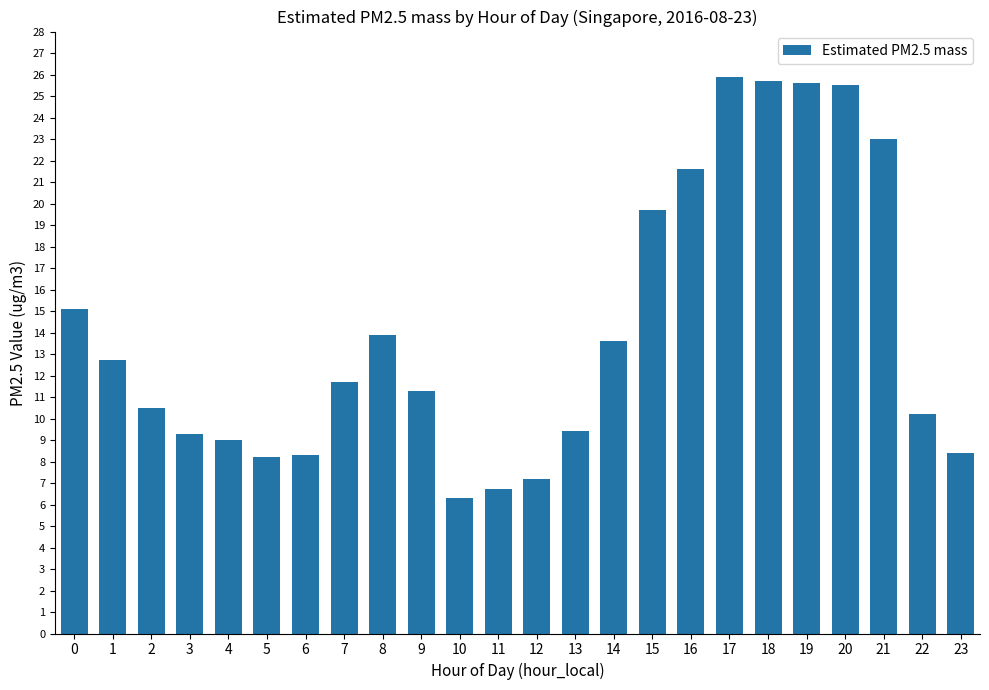

What is the difference between the second highest and minimum values?

19.4